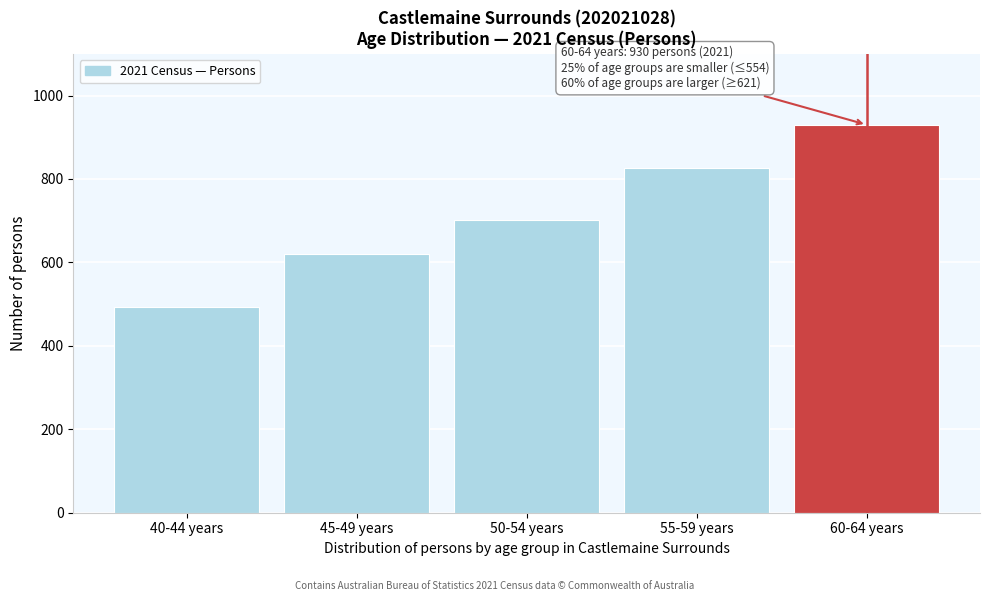

Reading right to left, what are all the values shown in this chart?

60-64 years=930	55-59 years=827	50-54 years=702	45-49 years=621	40-44 years=494